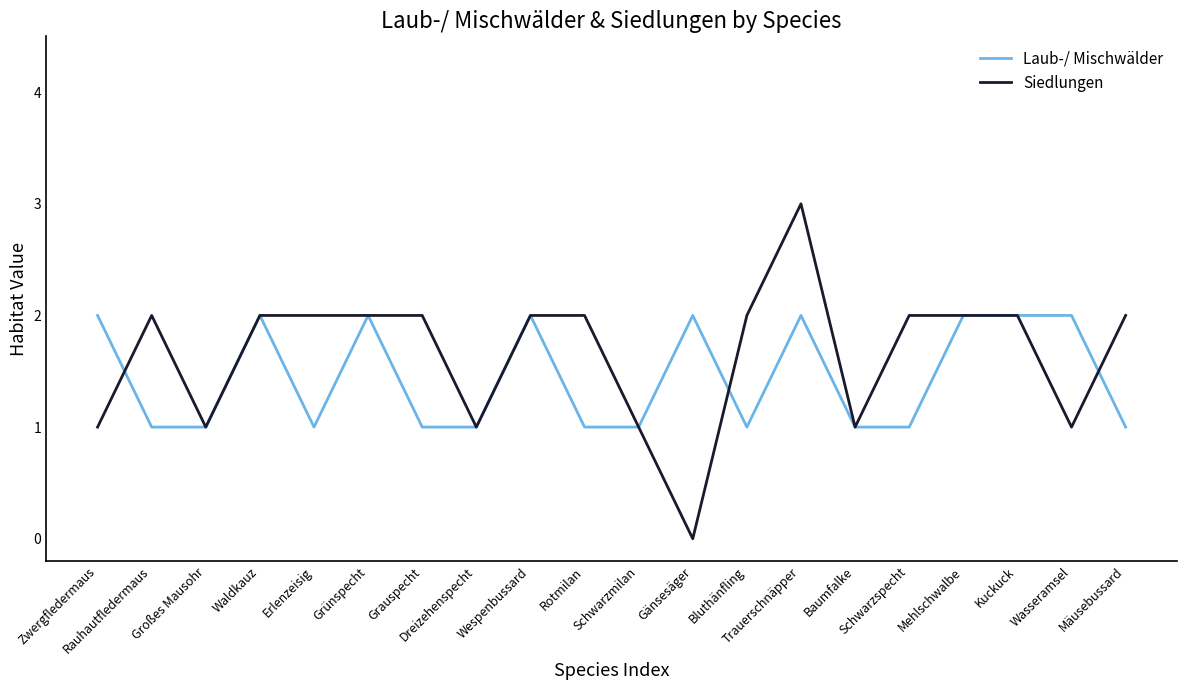

What is the highest value of the Laub-/ Mischwälder series?

2